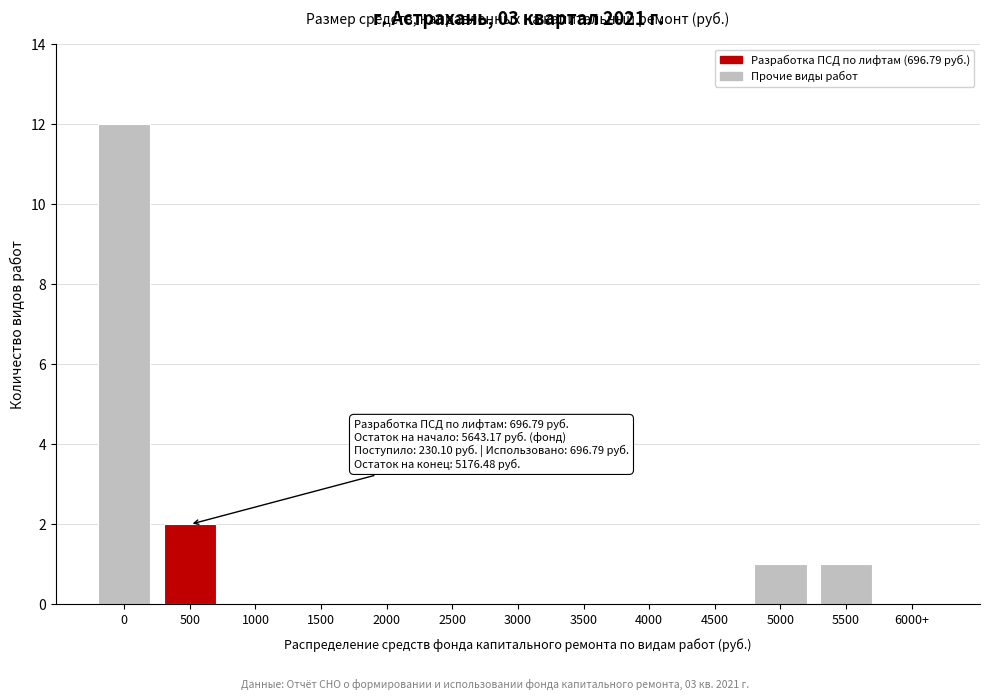

Reading left to right, transcribe all the data shown in this chart.

0=12	500=2	1000=0	1500=0	2000=0	2500=0	3000=0	3500=0	4000=0	4500=0	5000=1	5500=1	6000+=0